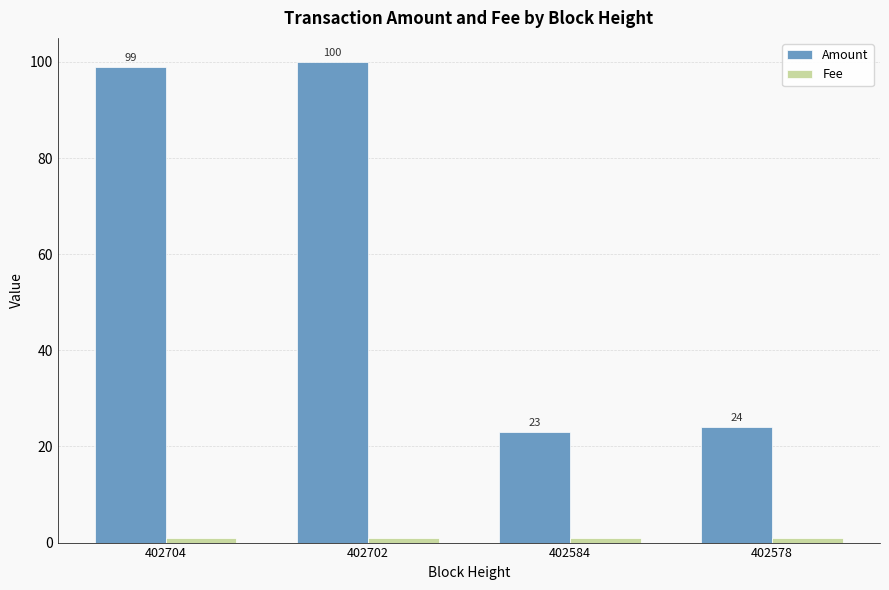

Which series has the largest total across all categories?

Amount